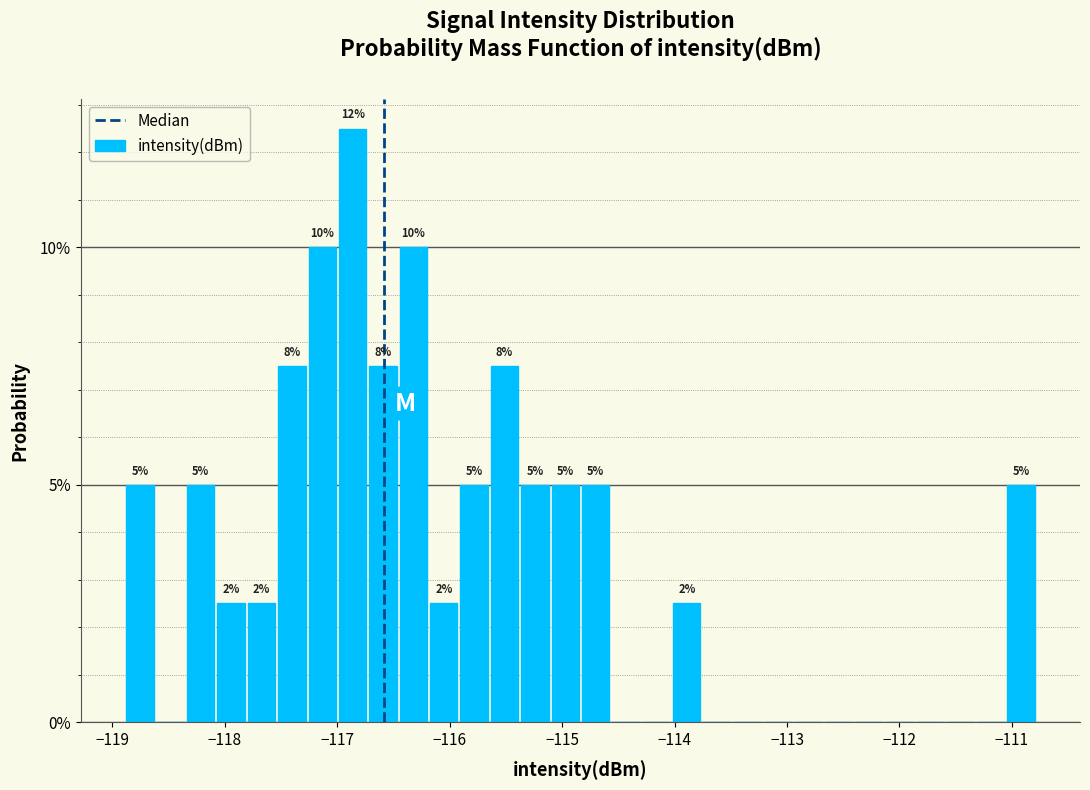

Read against the x-axis, roughly where is the centre of the tallest bar?

-116.9